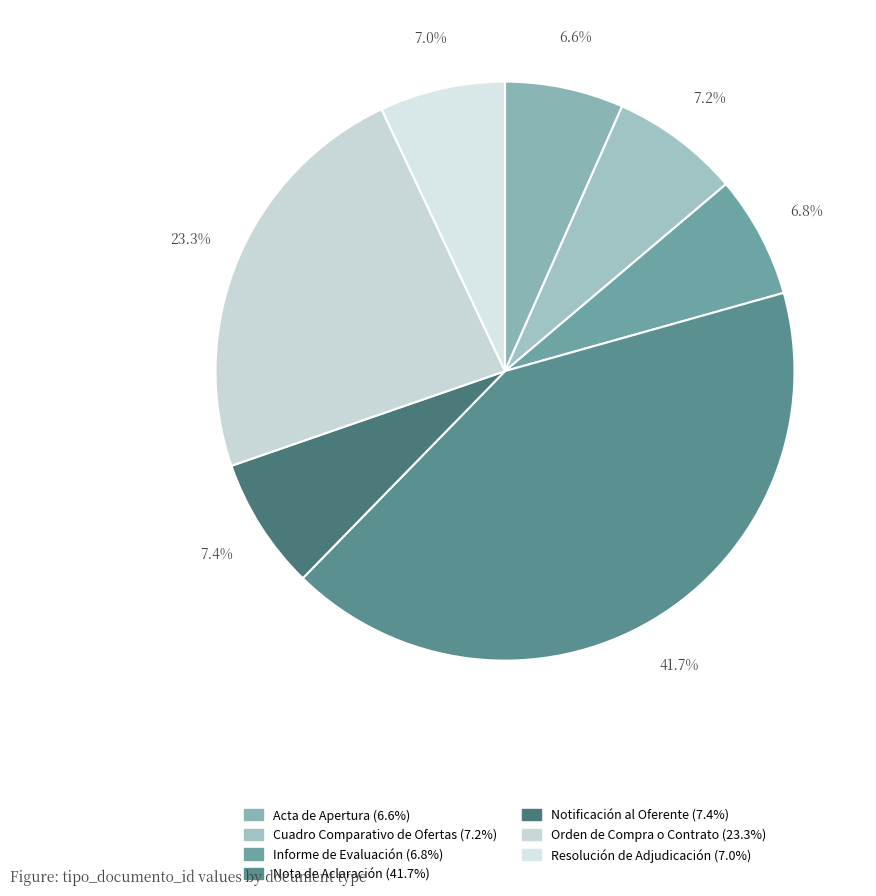

To the nearest percent, what is the combined percentage of Orden de Compra o Contrato and Acta de Apertura?

30%